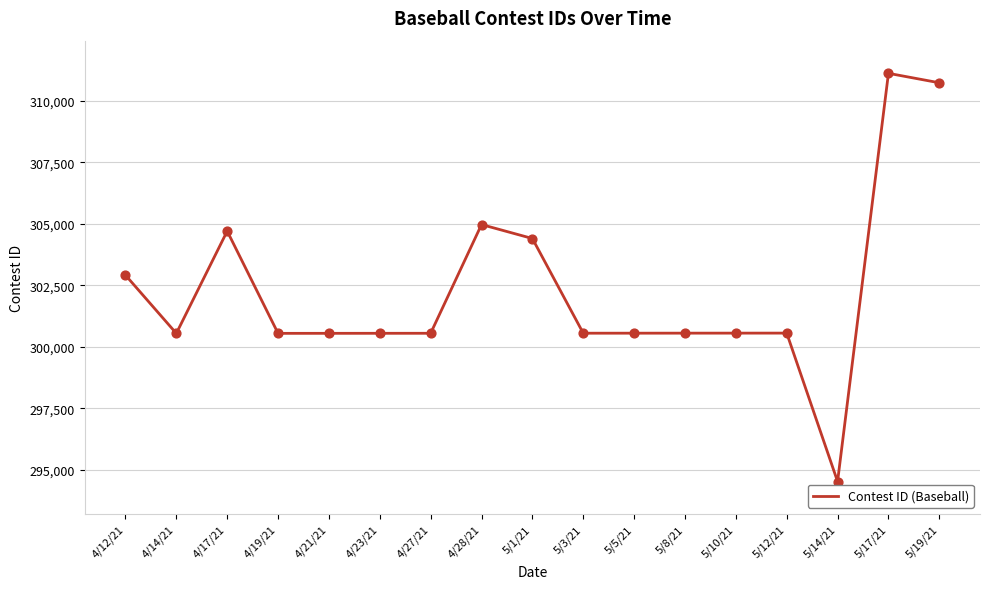

What is the change in value from 5/14/21 to 5/17/21?

+16584